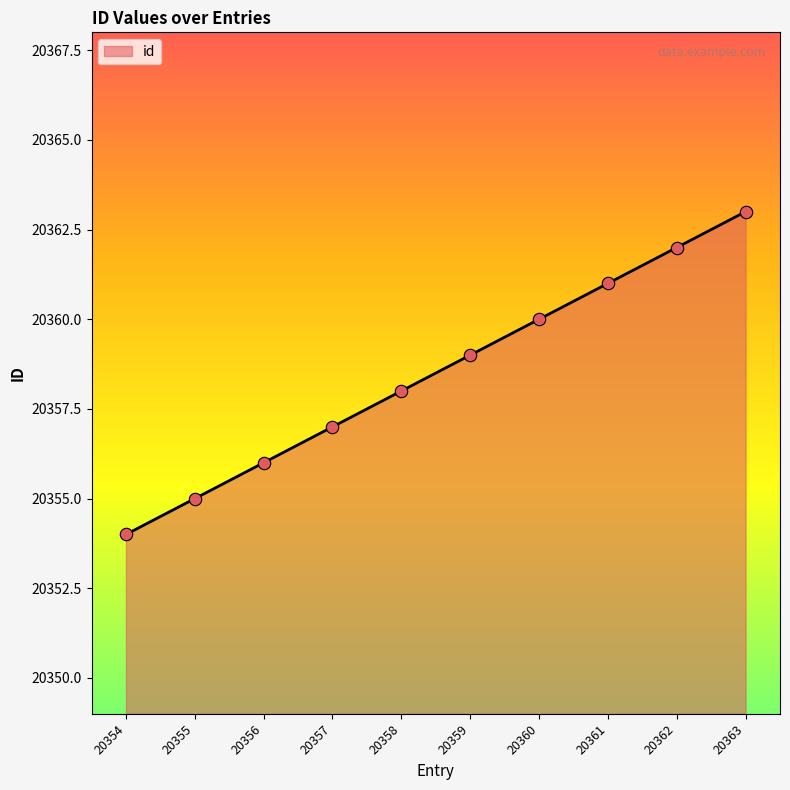

What is the ratio of the value at 20363 to the value at 20356?

1.0